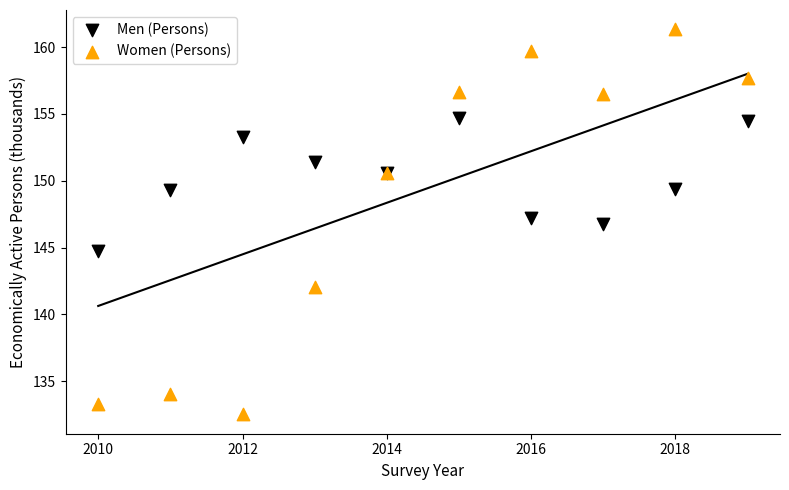

What is the X range (max minus min) for the scatter plot?

9.0